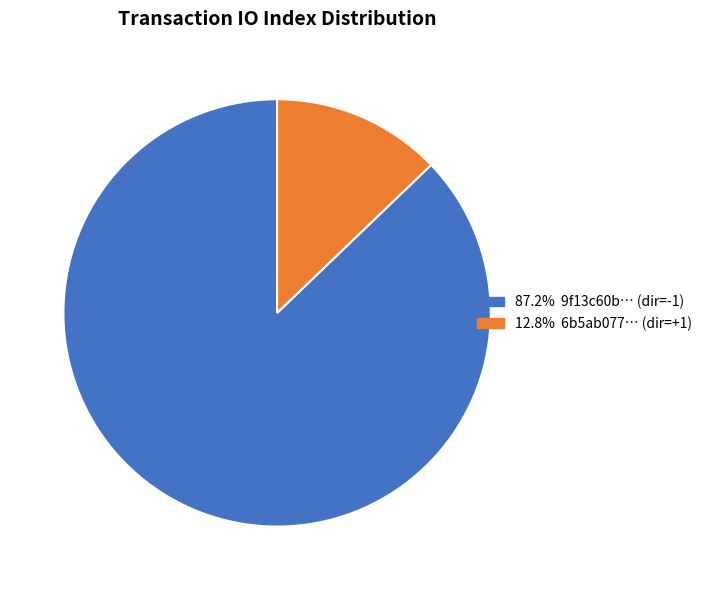

Is there any slice that represents more than half of the pie?

Yes